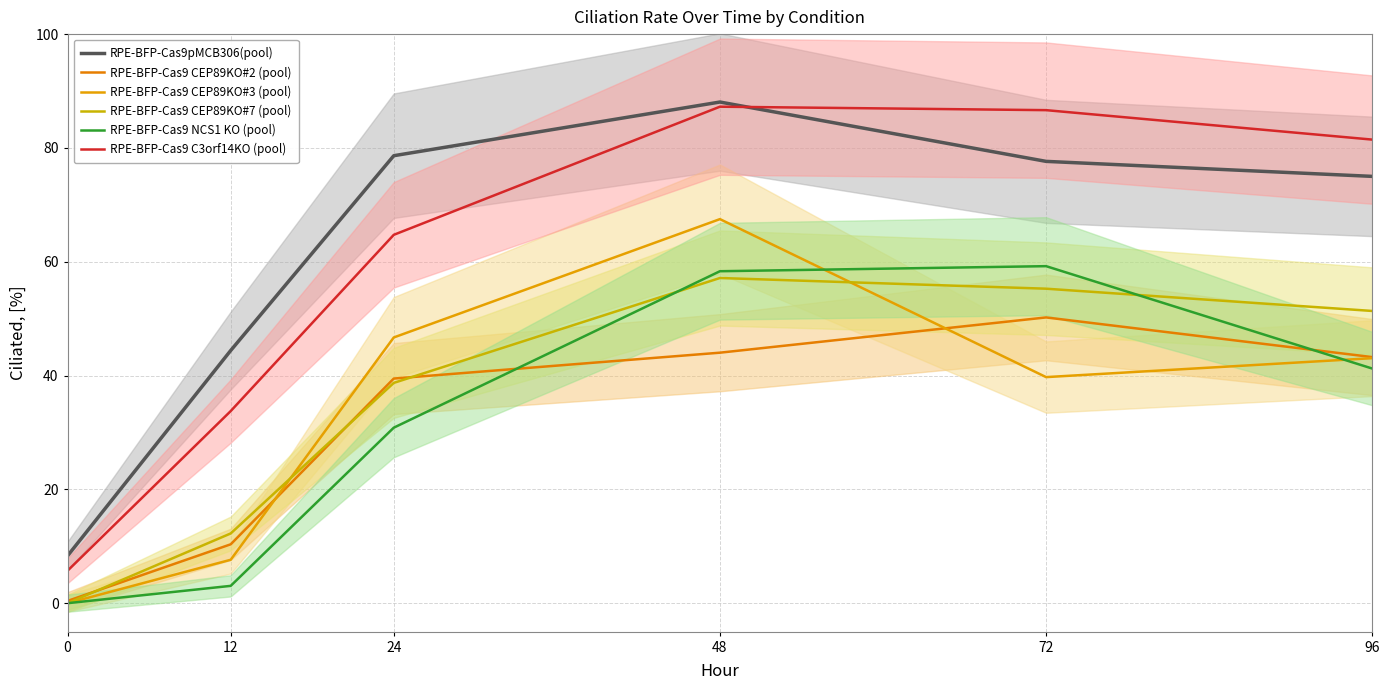

True or false: RPE-BFP-Cas9 CEP89KO#2 (pool) and RPE-BFP-Cas9 C3orf14KO (pool) intersect in this chart.

False